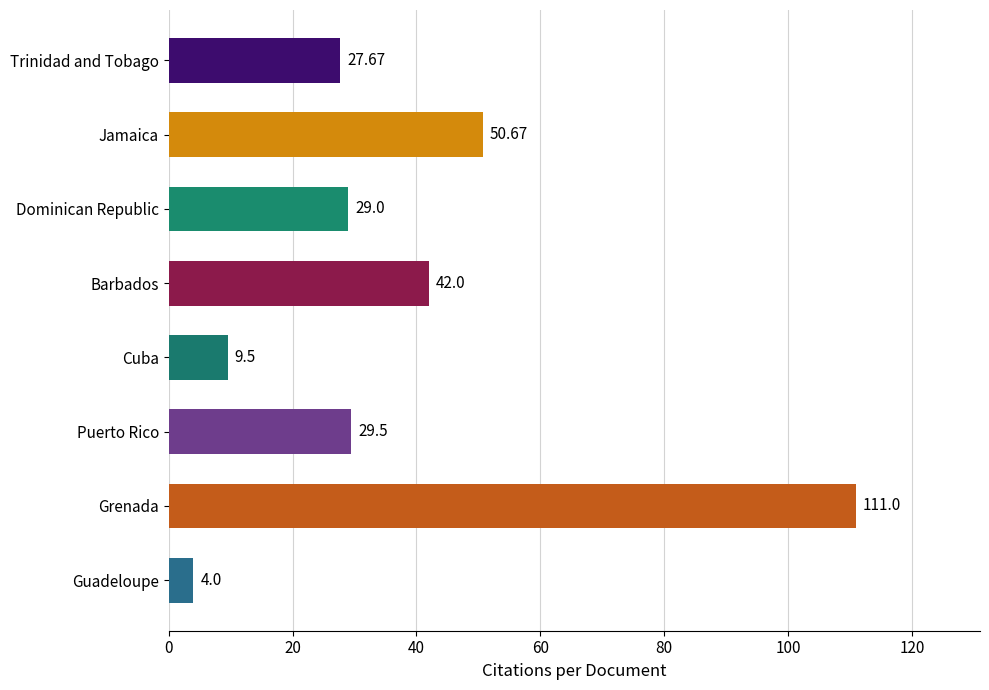

What is the label of the 1st bar from the bottom?

Guadeloupe